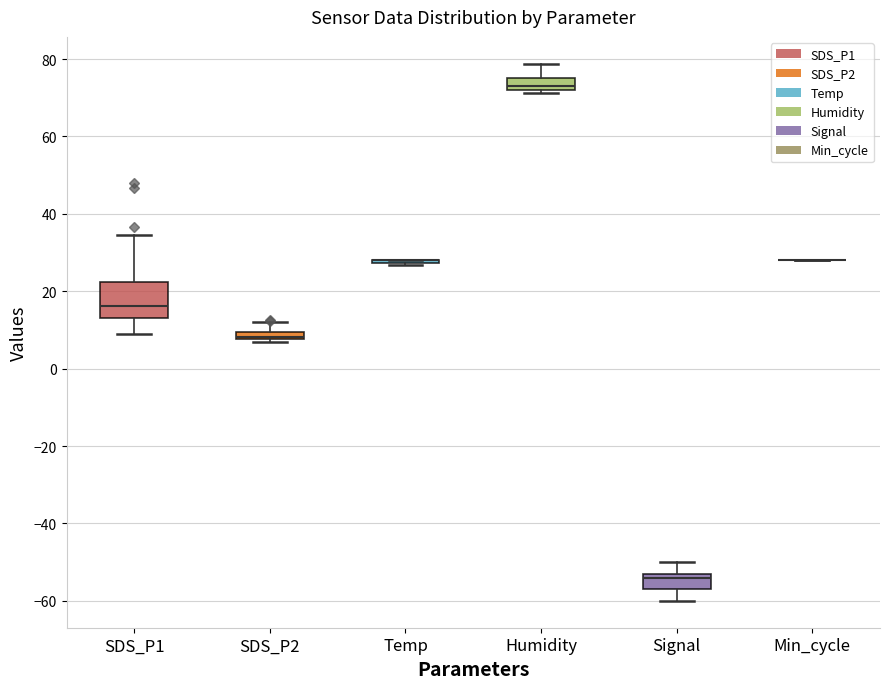

Where does the upper whisker of the box for SDS_P2 end on the y-axis? The values are not printed on the chart, so give them approximately, as read against the axis.

12